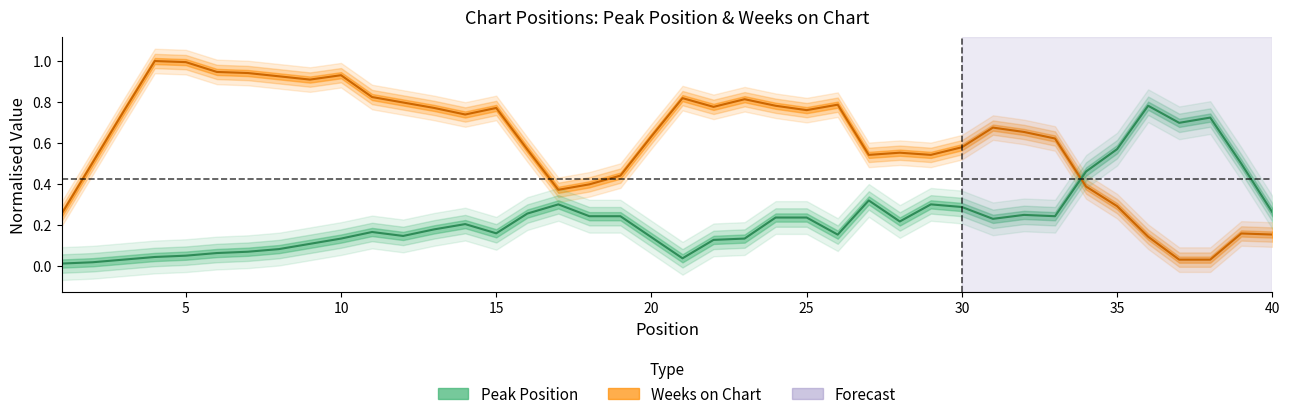

What is the value of the Peak Position point at the 15th from the left?

0.2